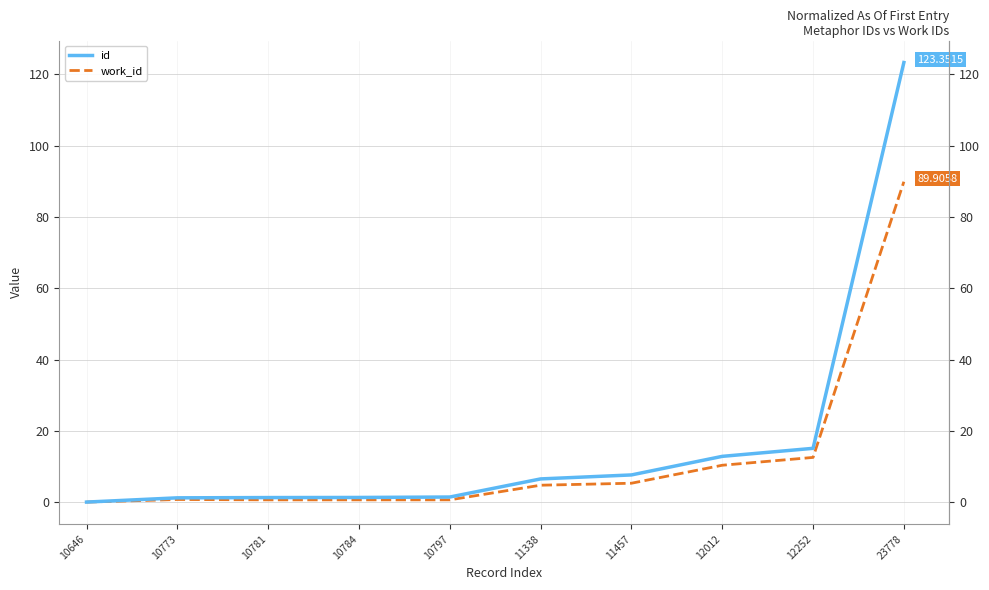

What is the value of the work_id point at the 2nd from the left?

0.7